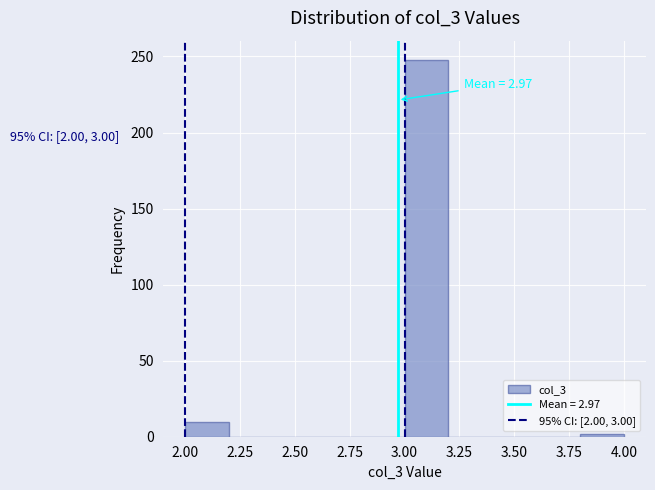

Which range on the x-axis has the tallest bar?

3.0 to 3.2